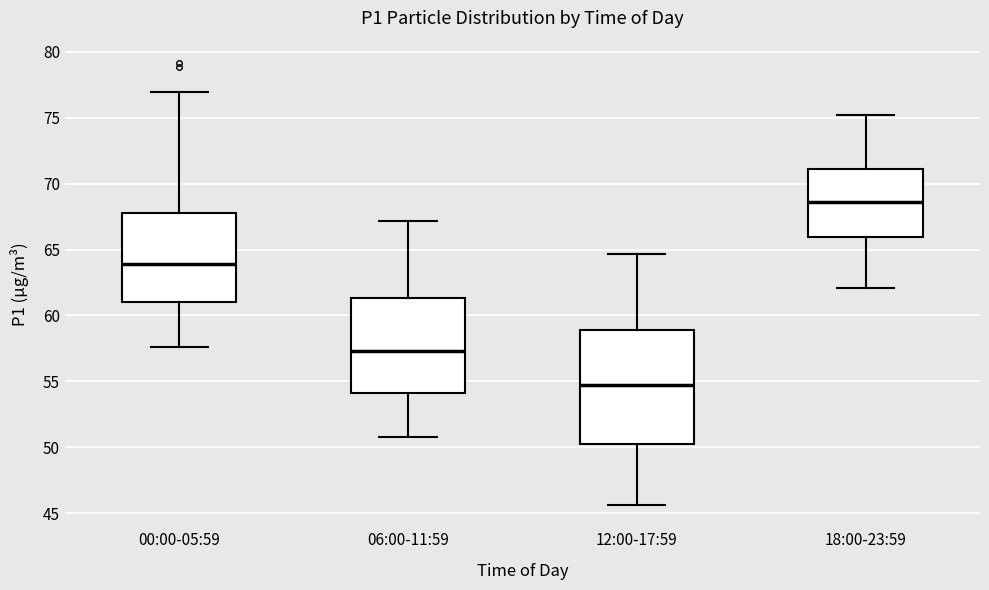

Reading left to right, transcribe this box plot: for each box, give where its median line is, the range the box spans, and where its two whiskers end, as read against the y-axis. The values are not printed on the chart, so give them approximately, as read against the axis.

00:00-05:59: median 64.0, box 61.0 to 68.0, whiskers 57.5 to 77.0
06:00-11:59: median 57.5, box 54.0 to 61.5, whiskers 51.0 to 67.0
12:00-17:59: median 54.5, box 50.5 to 59.0, whiskers 45.5 to 64.5
18:00-23:59: median 68.5, box 66.0 to 71.0, whiskers 62.0 to 75.0